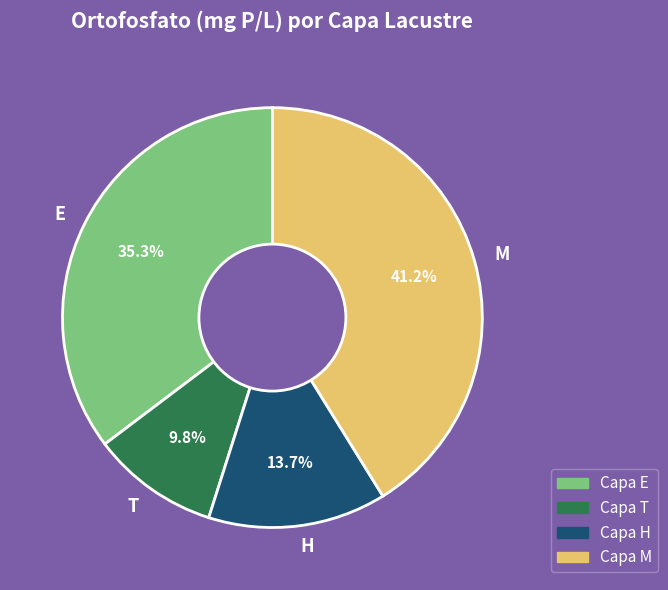

Rank the categories by value from highest to lowest.

M, E, H, T